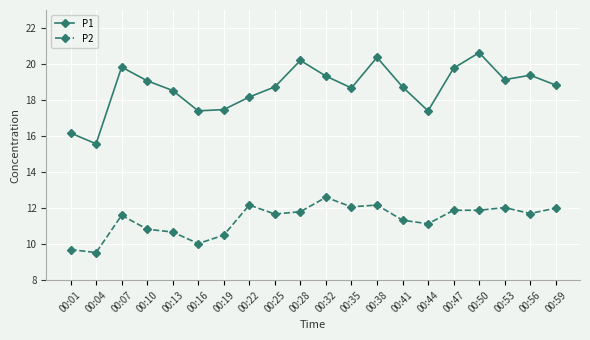

List the series in order of their peak value, lowest first.

P2, P1